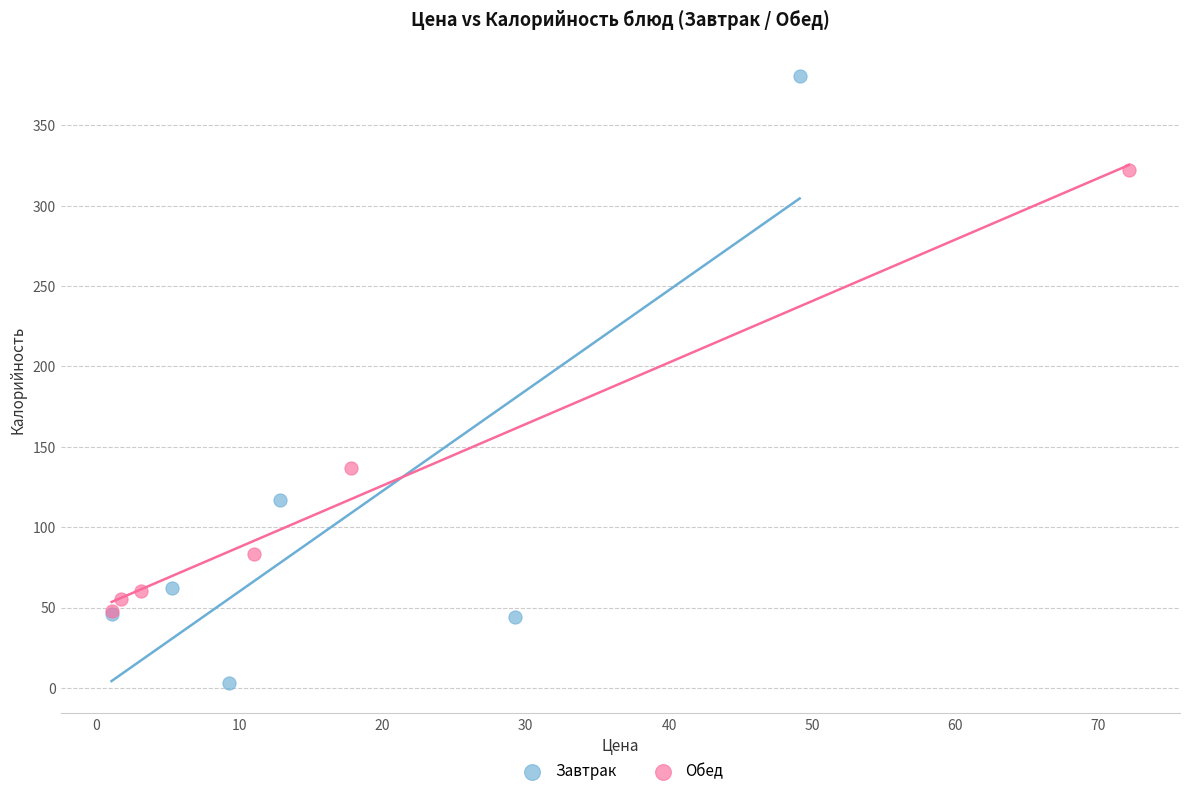

What are all the series names shown in the legend?

Завтрак, Обед